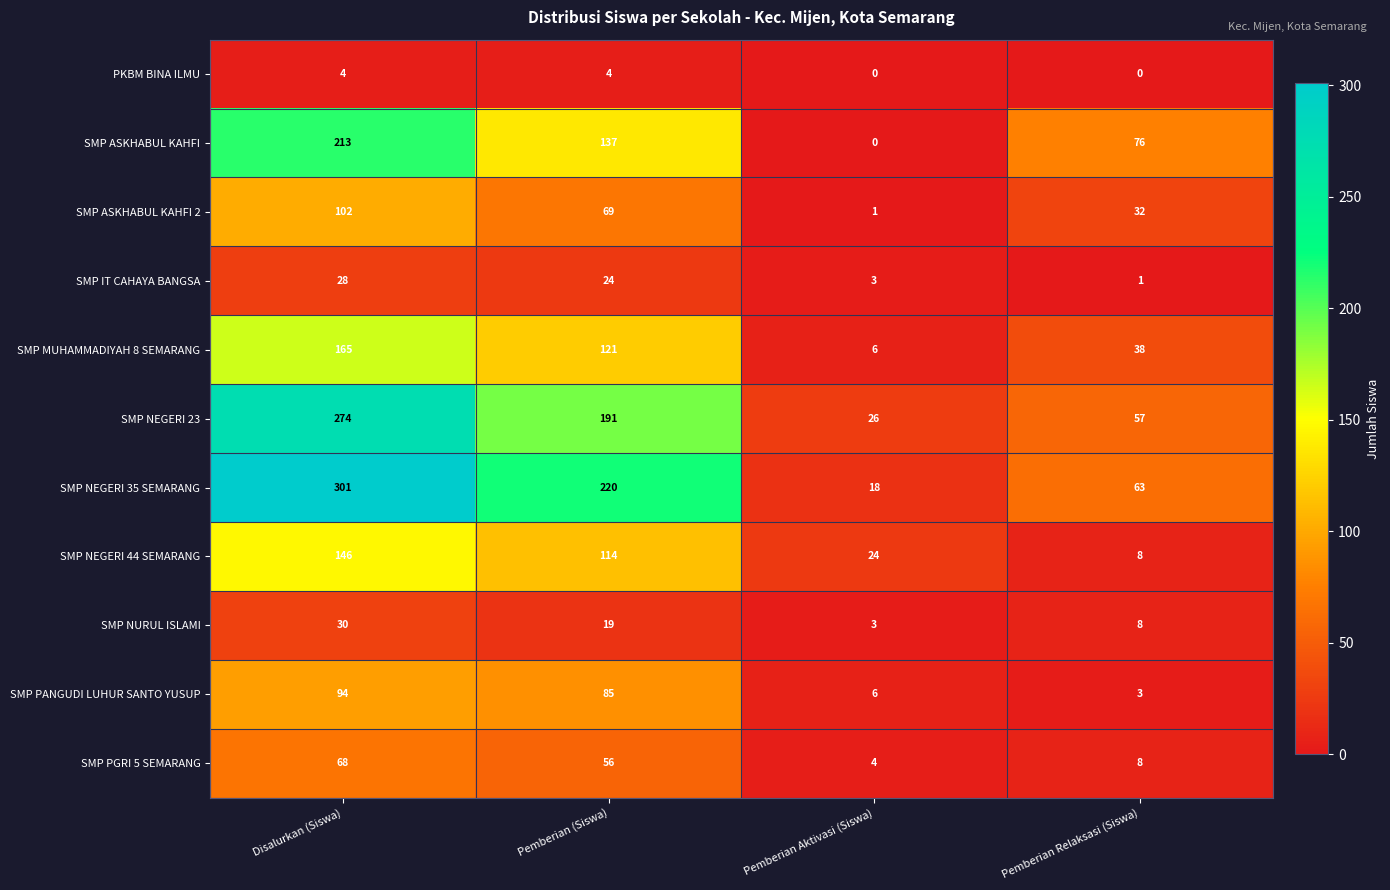

At which category does the chart reach its peak across all series?

Disalurkan (Siswa)